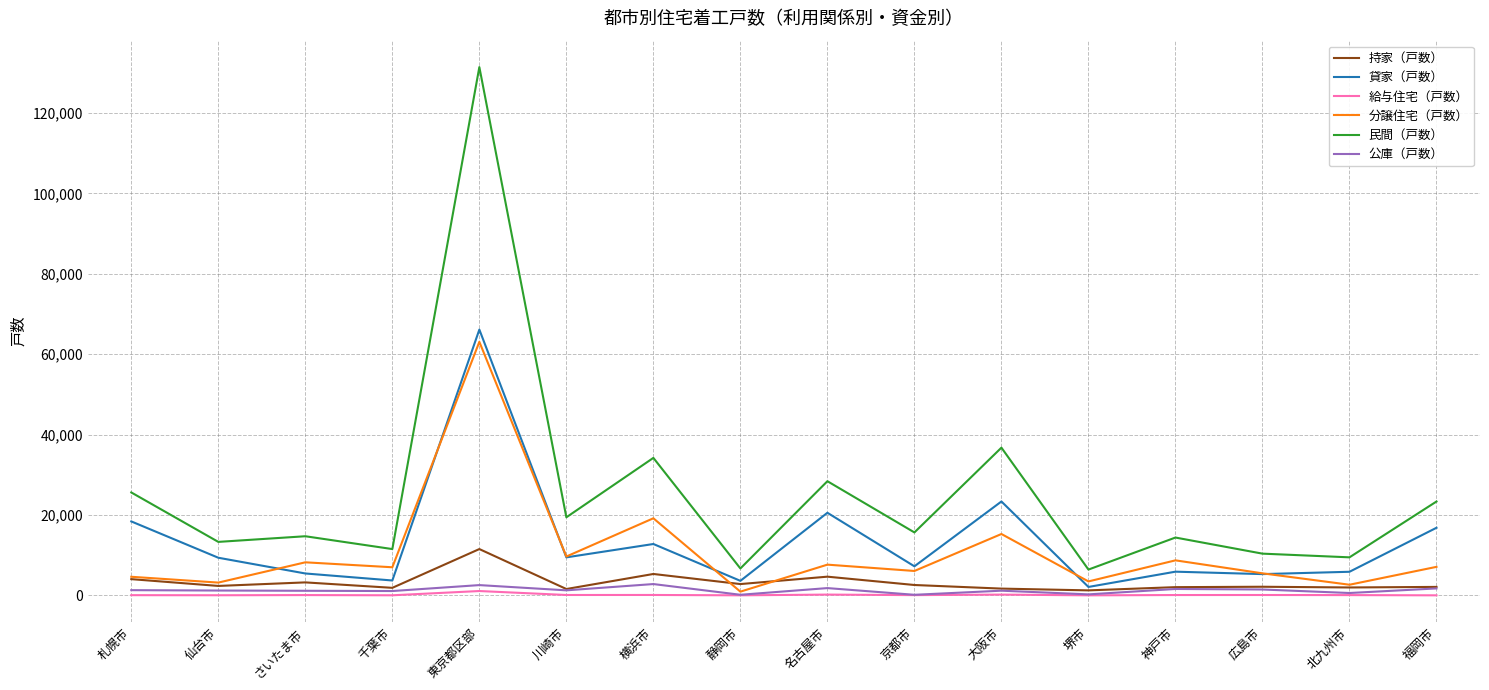

Is the value of 貸家（戸数） at 福岡市 greater than the value of 持家（戸数） at 仙台市?

Yes